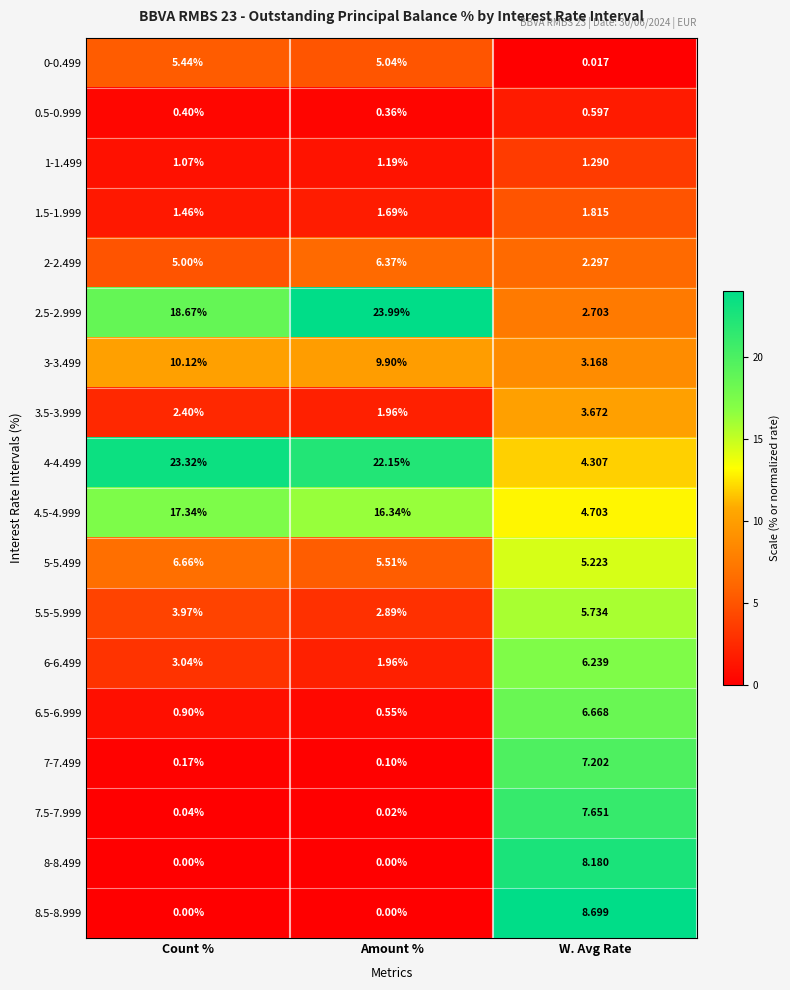

What is the maximum value shown in the chart?

24.0